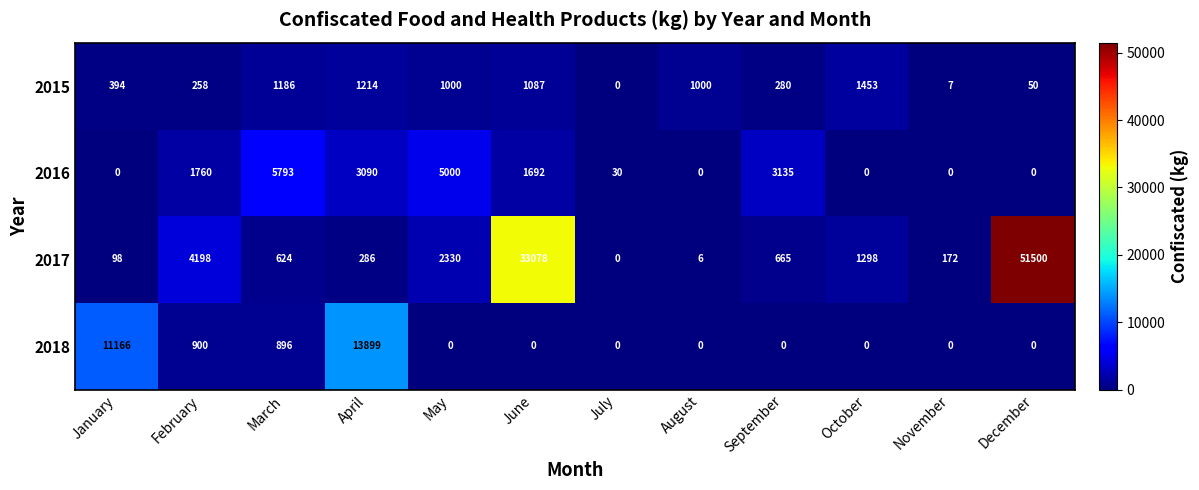

What is the greatest value displayed?

51500